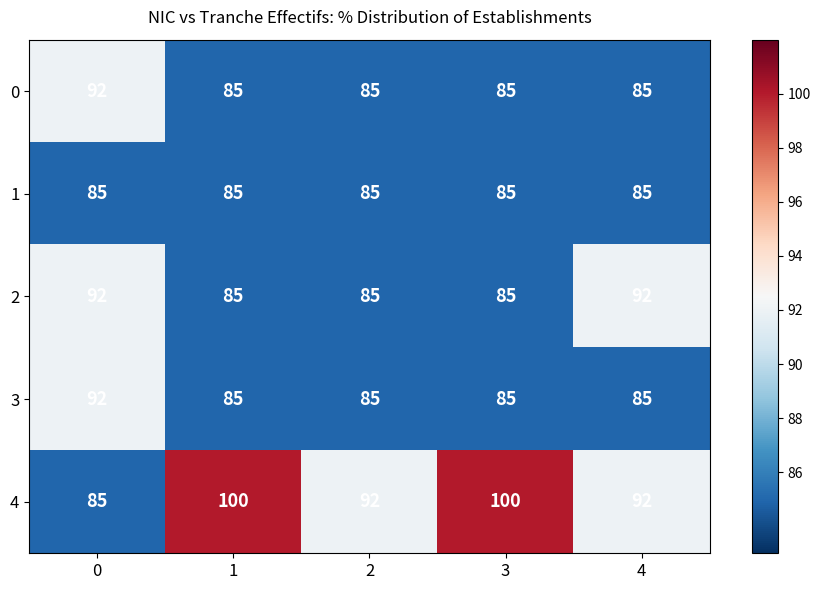

How many 2 values are between 85 and 92?

5